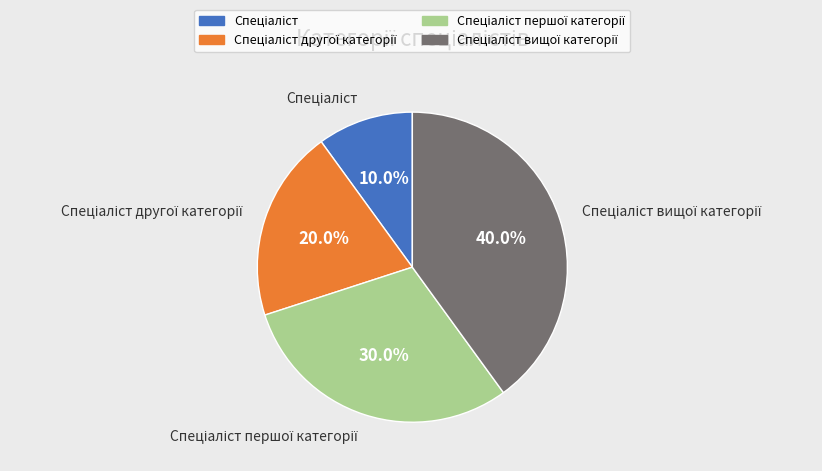

Is there any slice that represents more than half of the pie?

No